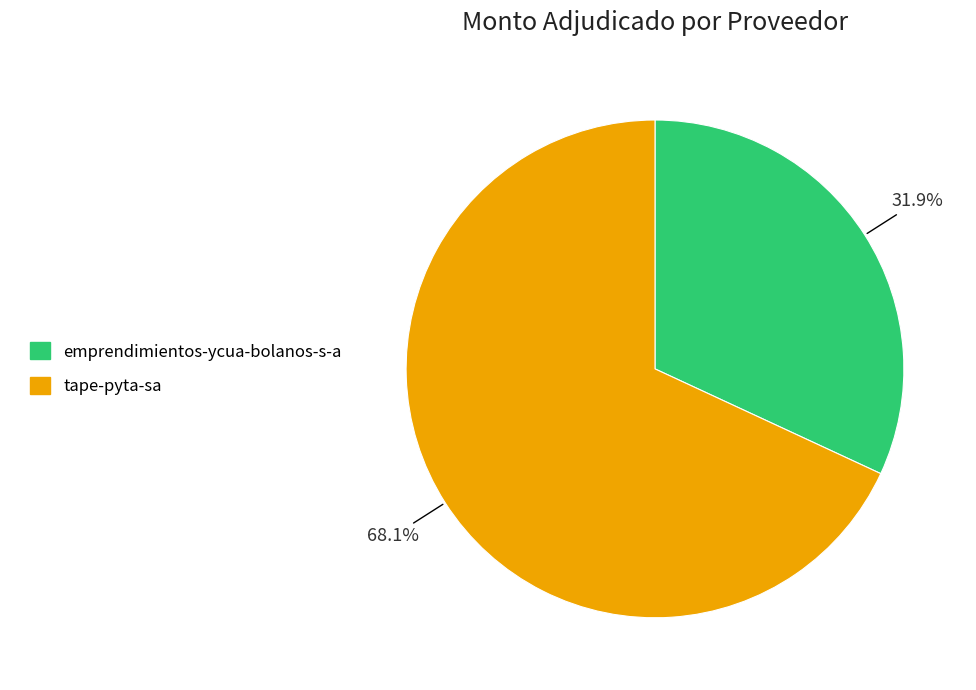

Which slice is the largest?

tape-pyta-sa